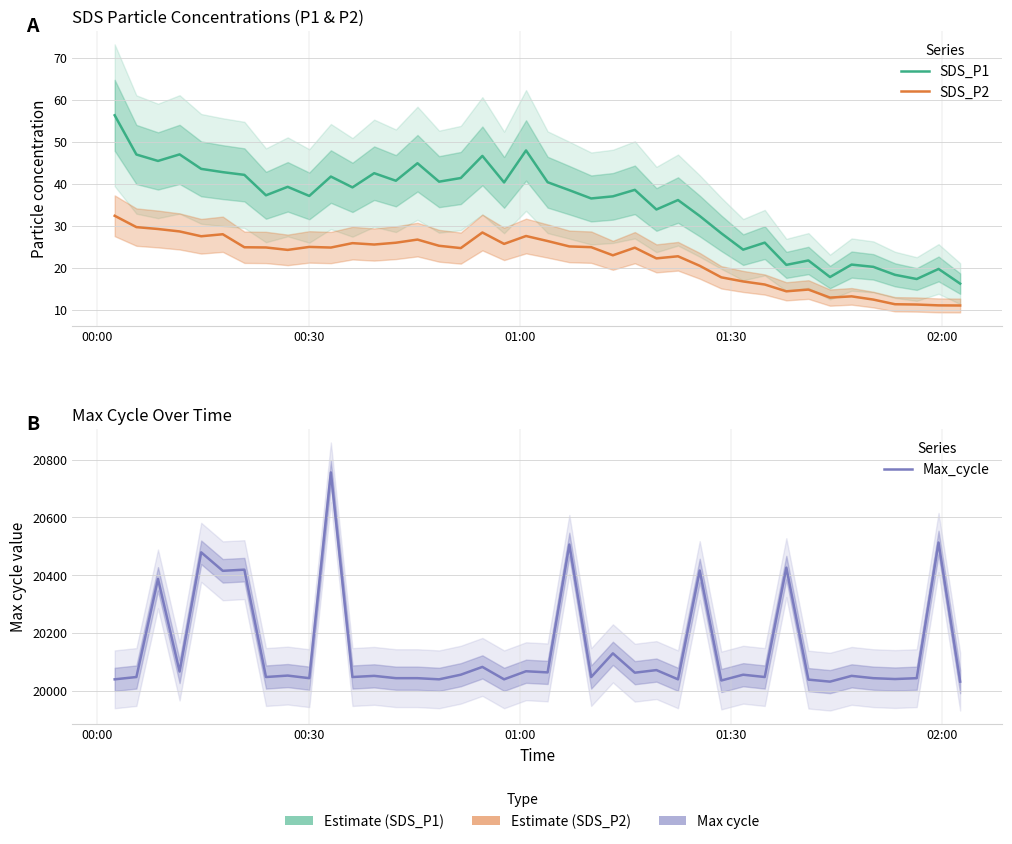

How many interior local peaks does the SDS_P2 series have?

10